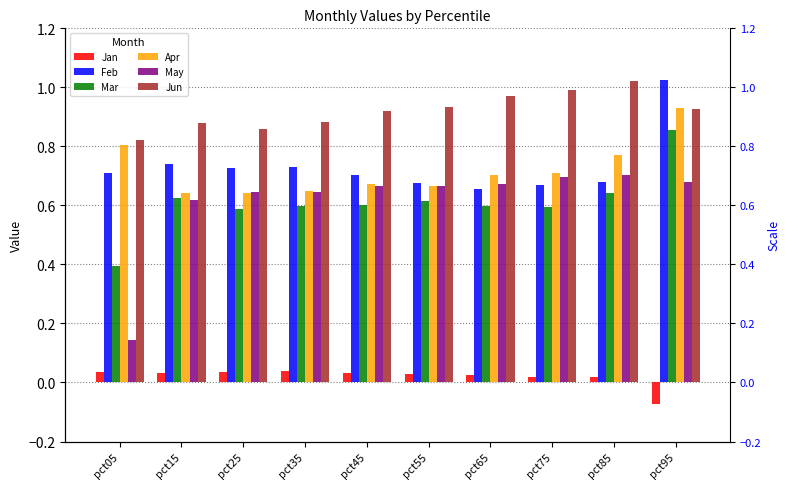

Is the value of Mar at pct35 greater than the value of Jun at pct65?

No